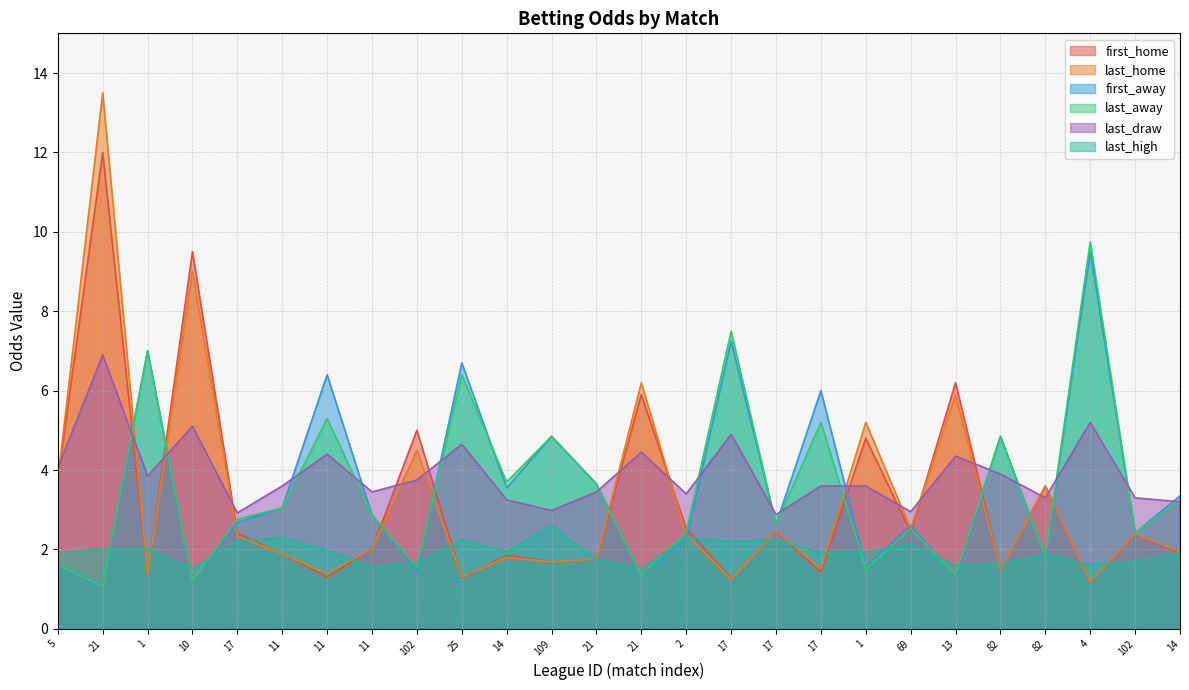

At which label is last_away closest to 5?

109